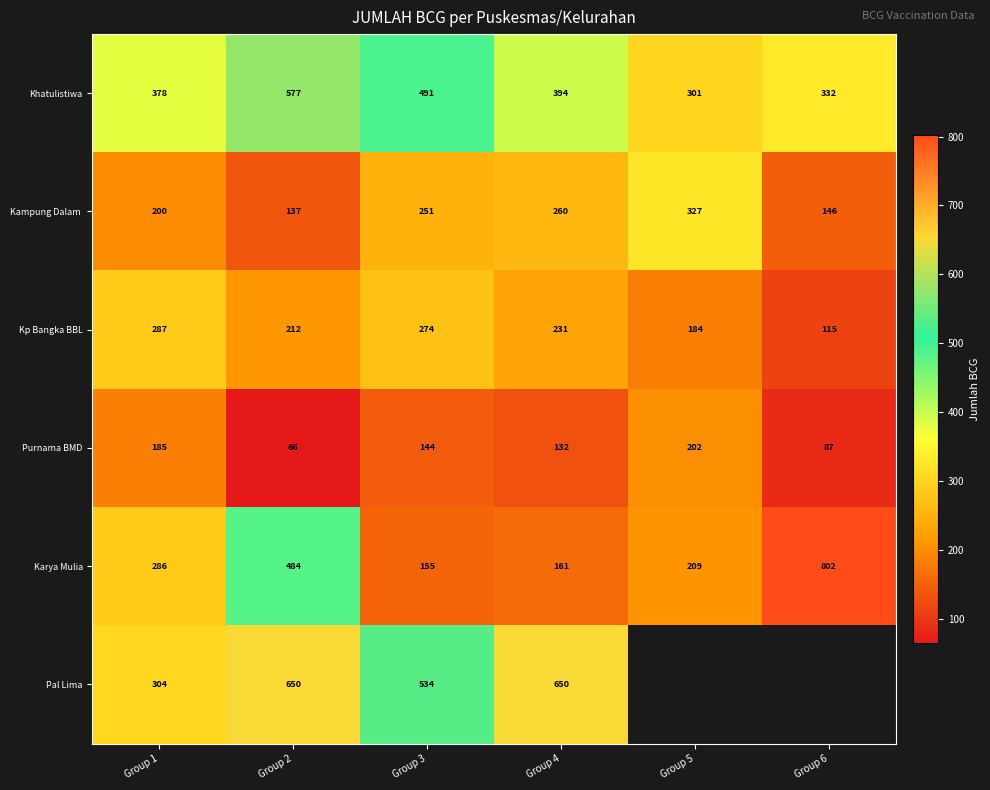

The value of Pal Lima at Group 4 is 992. True or false?

False